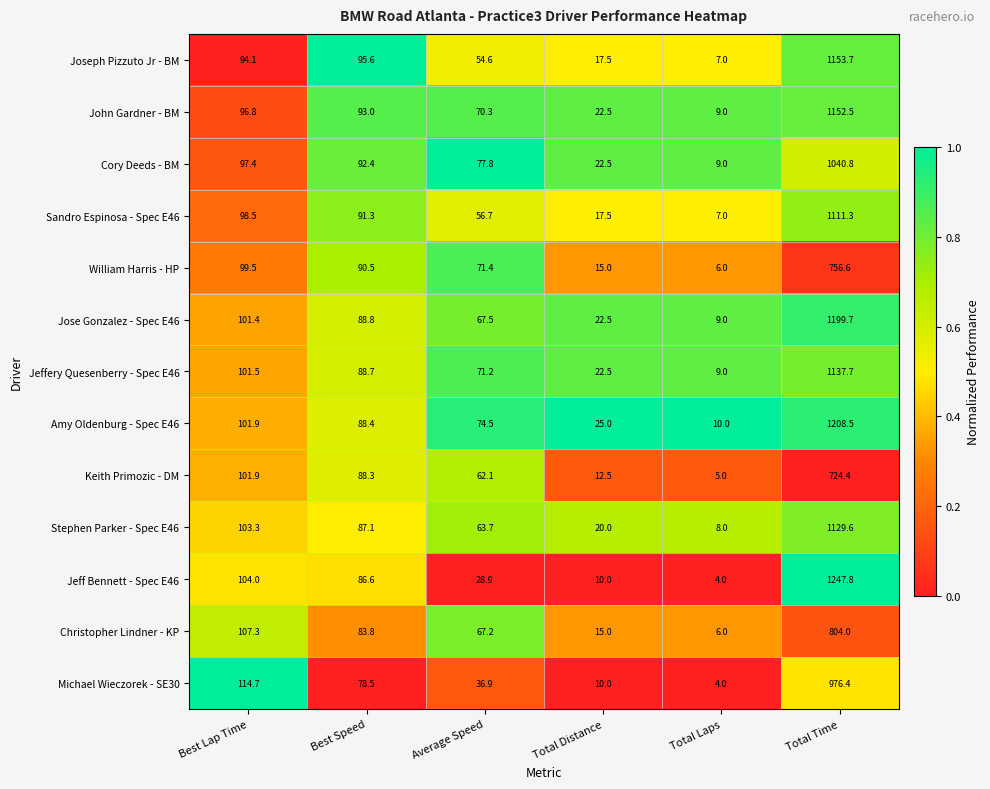

What is the difference between the highest and lowest values at Best Speed?

17.1